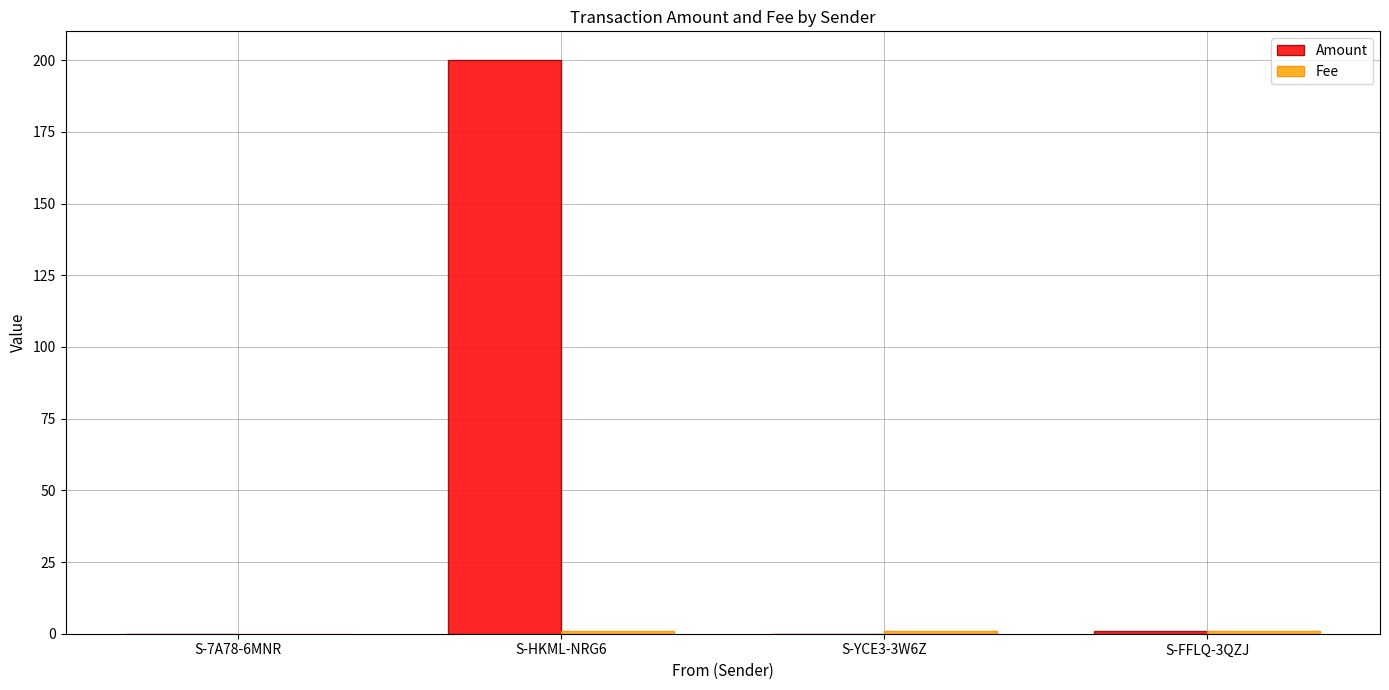

At which category is the sum across all series the highest?

S-HKML-NRG6